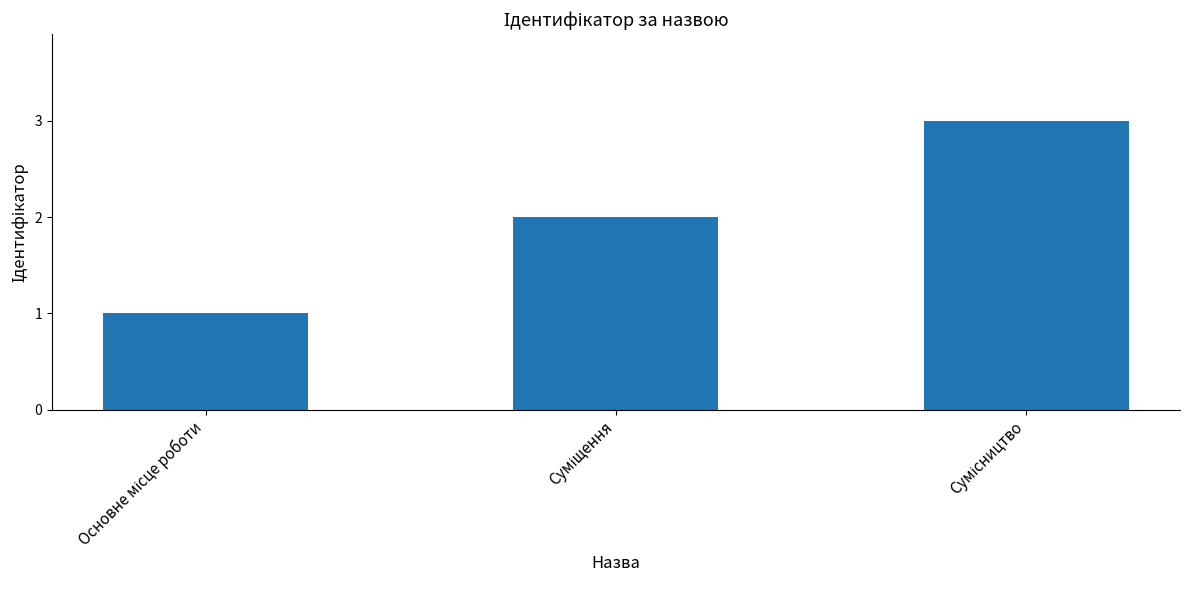

What is the average value?

2